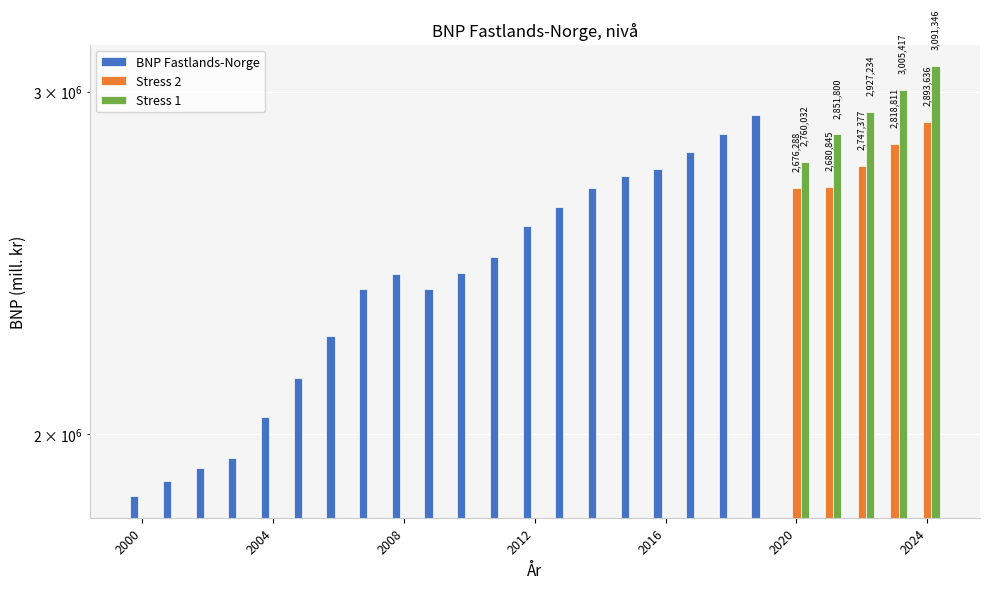

The Stress 2 series shows 1572327.1 at 2012. True or false?

False